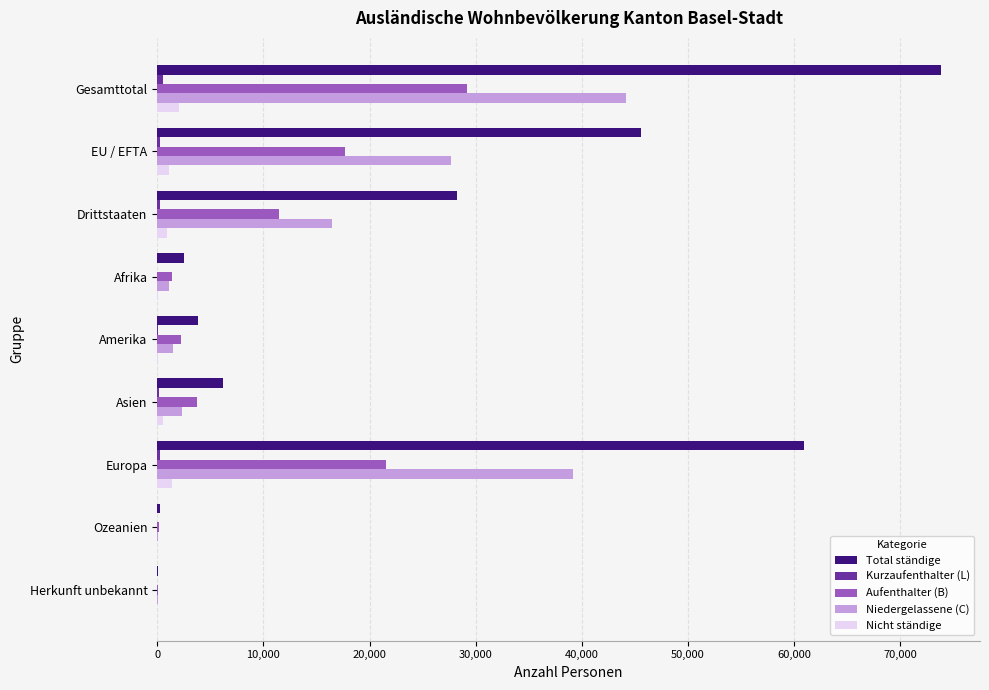

What is the sum of all Niedergelassene (C) values?

132402